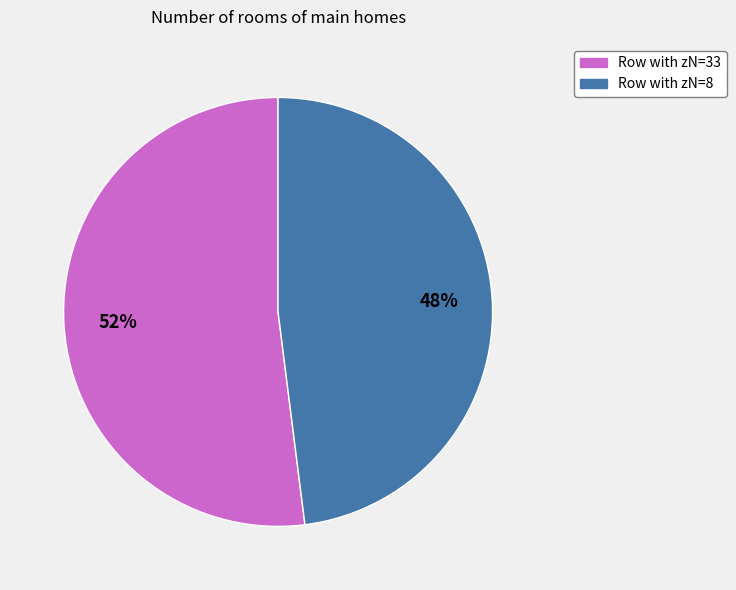

Approximately how many times larger is the value at Row with zN=8 compared to Row with zN=33?

0.9